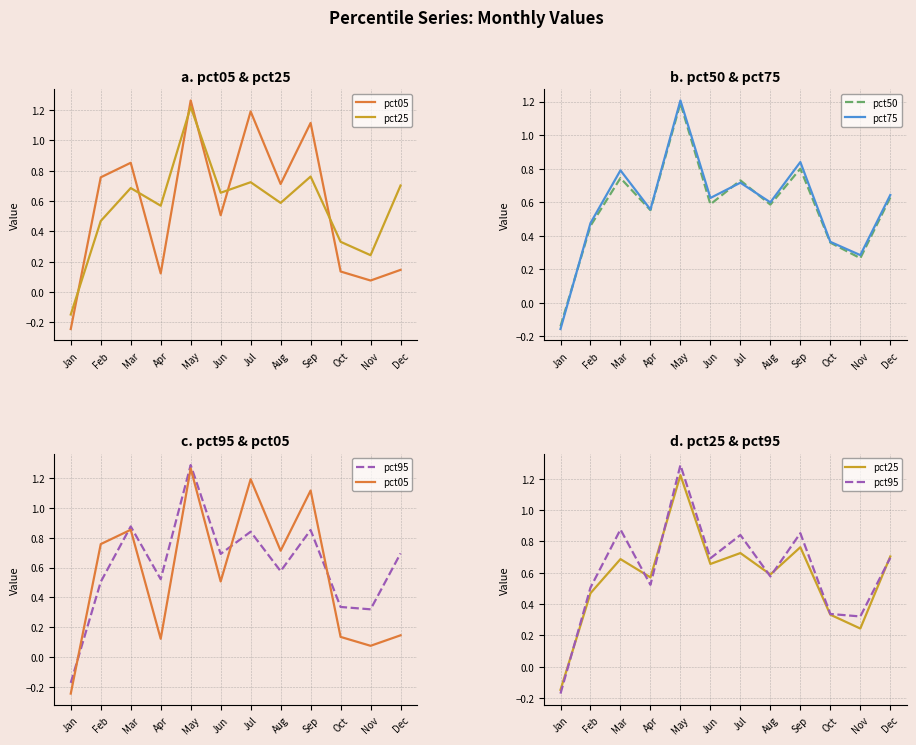

Reading right to left, what are all the values shown in this chart?

pct05: 0.1	0.1	0.1	1.1	0.7	1.2	0.5	1.3	0.1	0.9	0.8	-0.2
pct25: 0.7	0.2	0.3	0.8	0.6	0.7	0.7	1.2	0.6	0.7	0.5	-0.1
pct50: 0.6	0.3	0.4	0.8	0.6	0.7	0.6	1.2	0.6	0.7	0.5	-0.1
pct75: 0.6	0.3	0.4	0.8	0.6	0.7	0.6	1.2	0.6	0.8	0.5	-0.2
pct95: 0.7	0.3	0.3	0.9	0.6	0.8	0.7	1.3	0.5	0.9	0.5	-0.2